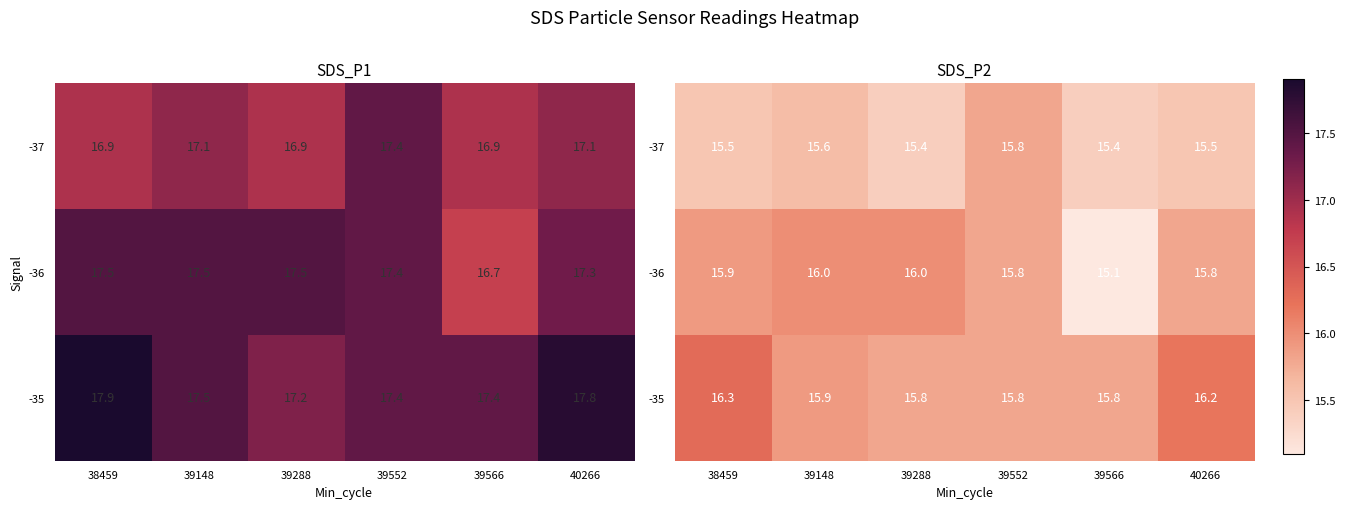

Which category has the highest value across all series?

38459